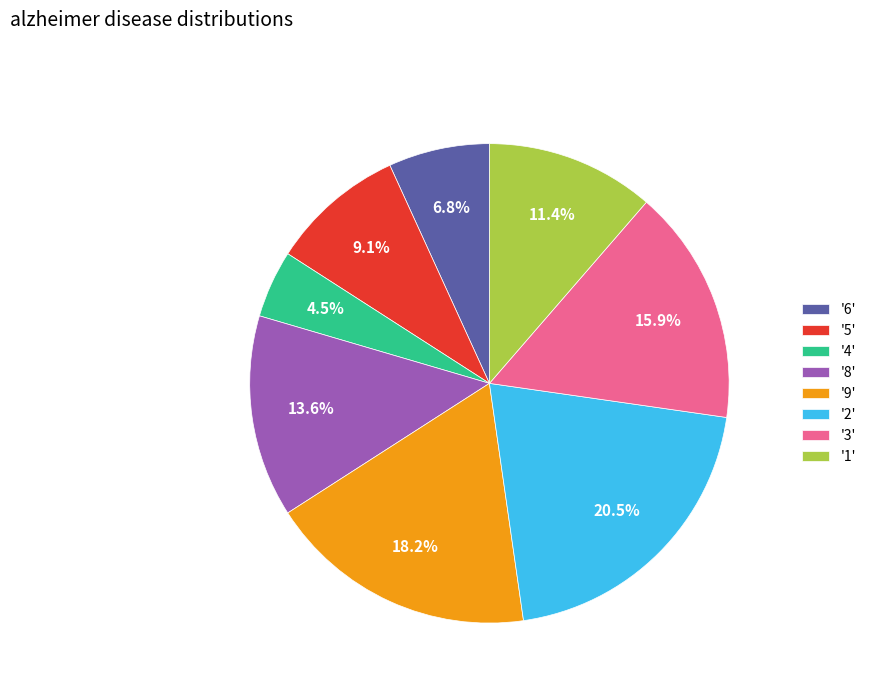

What portion of the pie excludes '8'?

86.4%